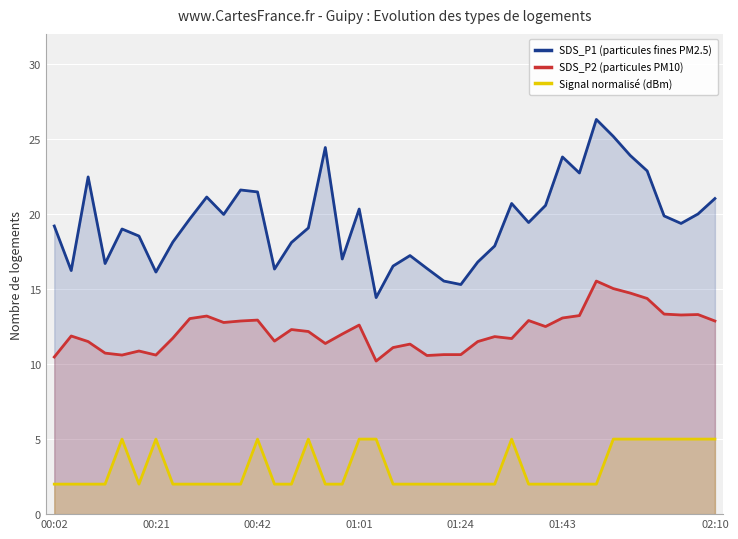

What is the sum of all SDS_P2 (particules PM10) values?

488.8